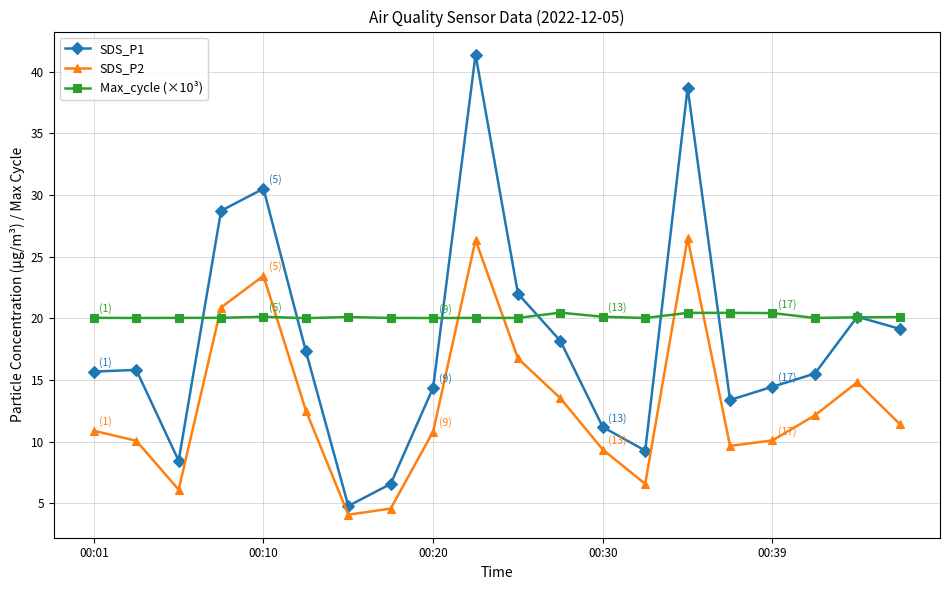

What is the value of the SDS_P1 point at the 7th from the left?

4.8